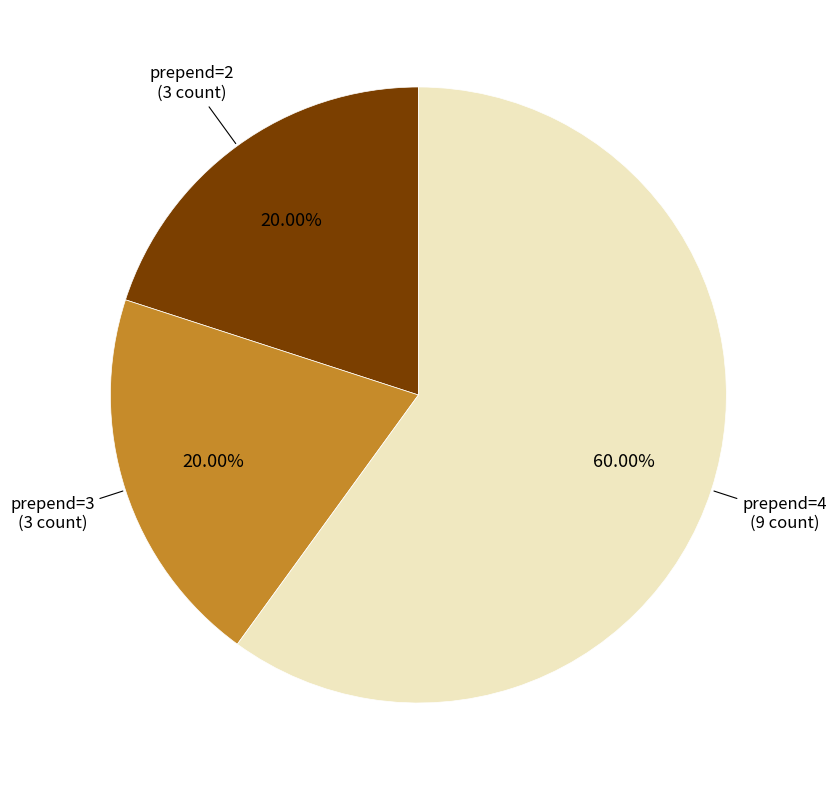

Is there a majority slice in this chart?

Yes